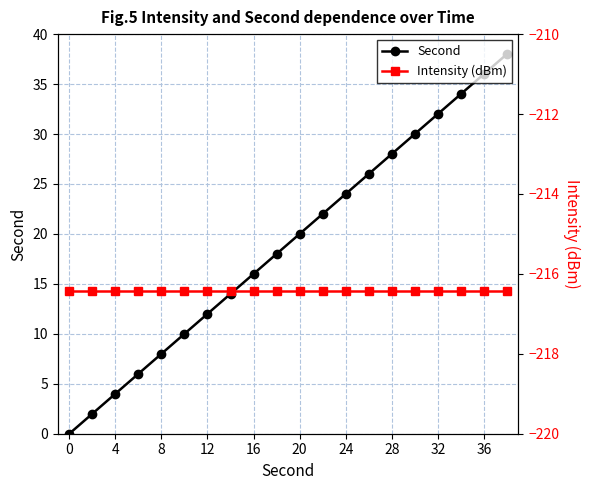

What is the sum of all Second values?

380